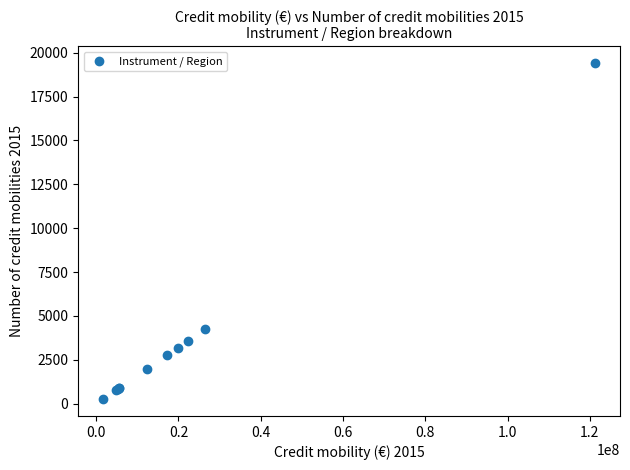

What Y value in the scatter plot is closest to 9831?

4230.3